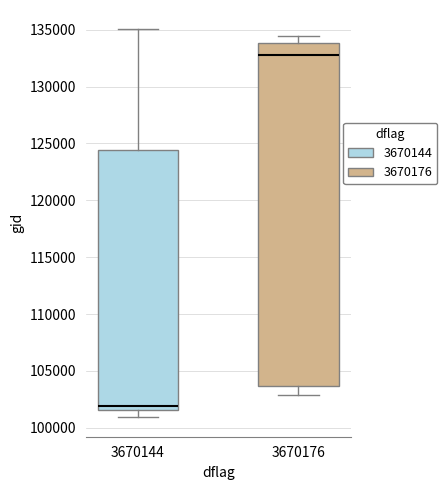

Which box has the highest median line?

3670176